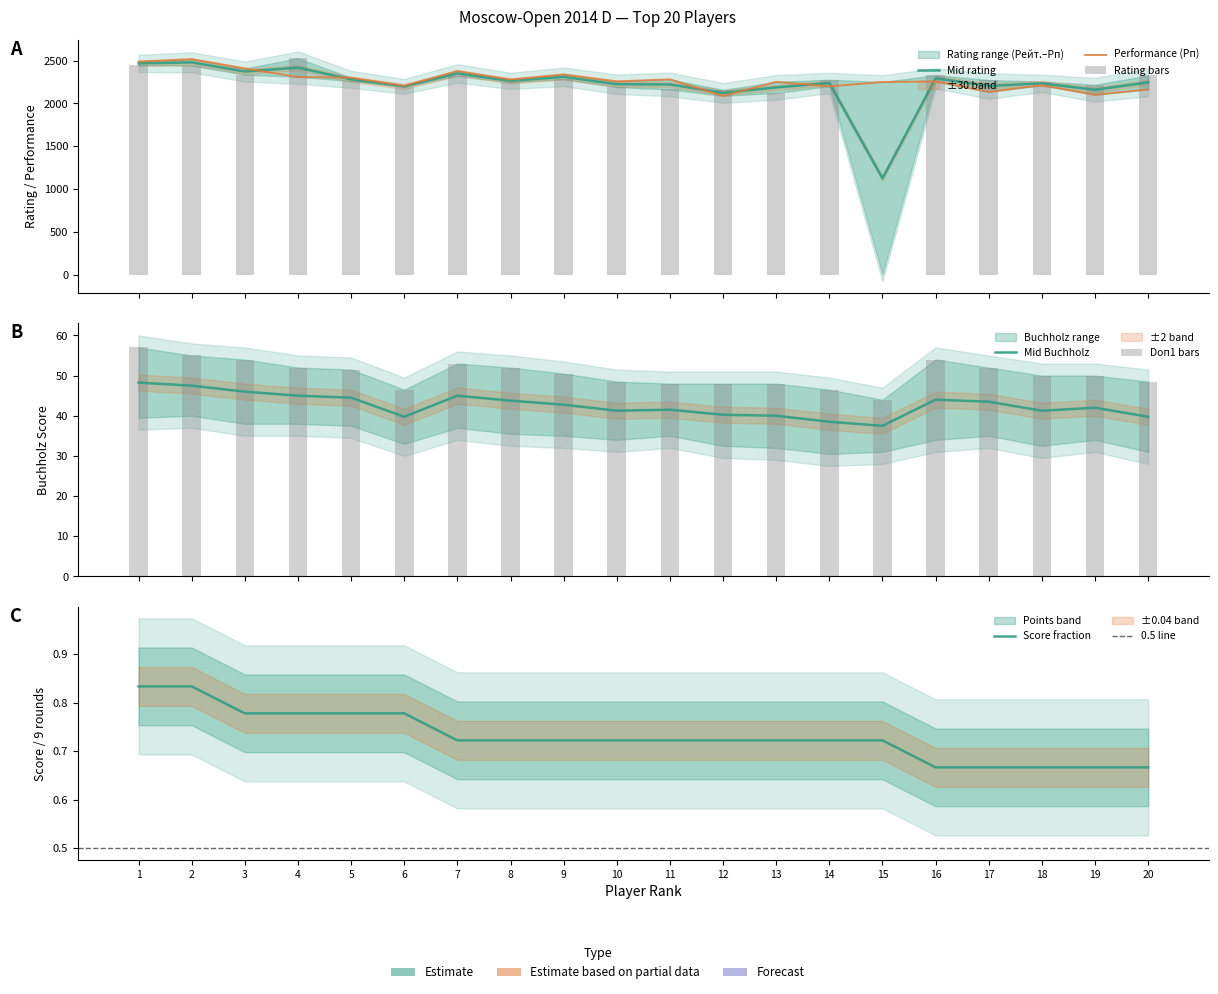

Is it true that Points (Очки) equals 0.4 at 17?

False